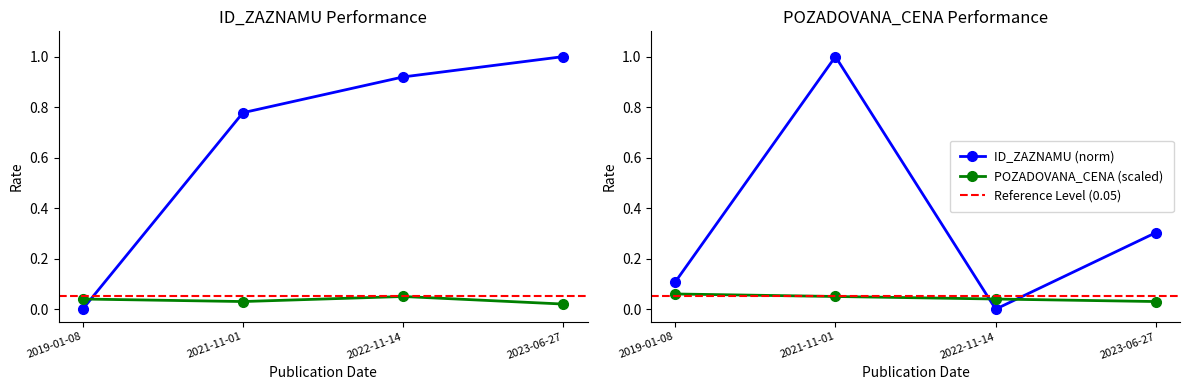

Between 2021-11-01 and 2019-01-08, which is larger?

2021-11-01